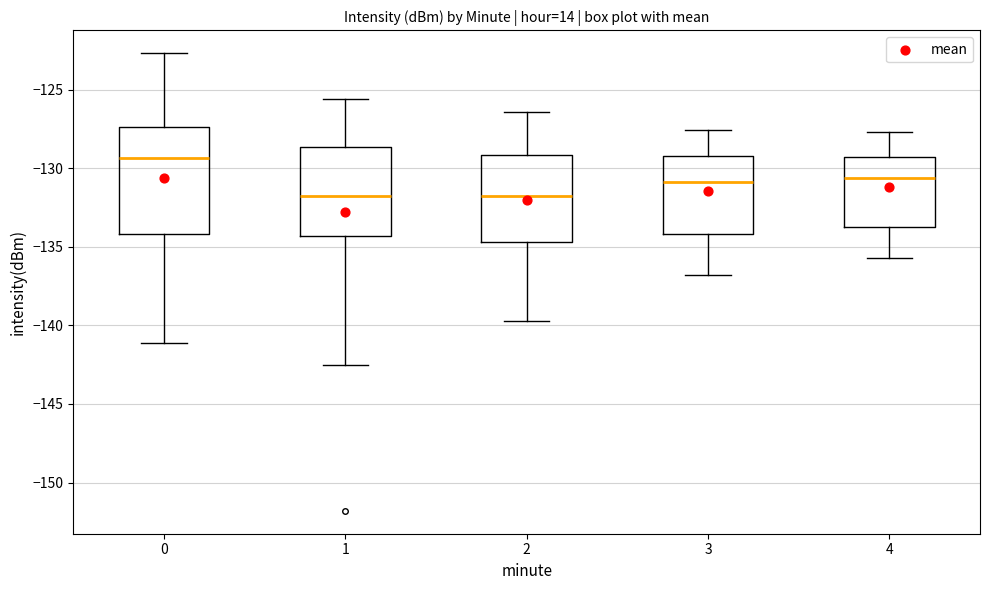

Reading left to right, transcribe this box plot: for each box, give where its median line is, the range the box spans, and where its two whiskers end, as read against the y-axis. The values are not printed on the chart, so give them approximately, as read against the axis.

0: median -129.5, box -134.0 to -127.5, whiskers -141.0 to -122.5
1: median -131.5, box -134.5 to -128.5, whiskers -142.5 to -125.5
2: median -131.5, box -134.5 to -129.0, whiskers -139.5 to -126.5
3: median -131.0, box -134.0 to -129.0, whiskers -137.0 to -127.5
4: median -130.5, box -133.5 to -129.5, whiskers -135.5 to -127.5